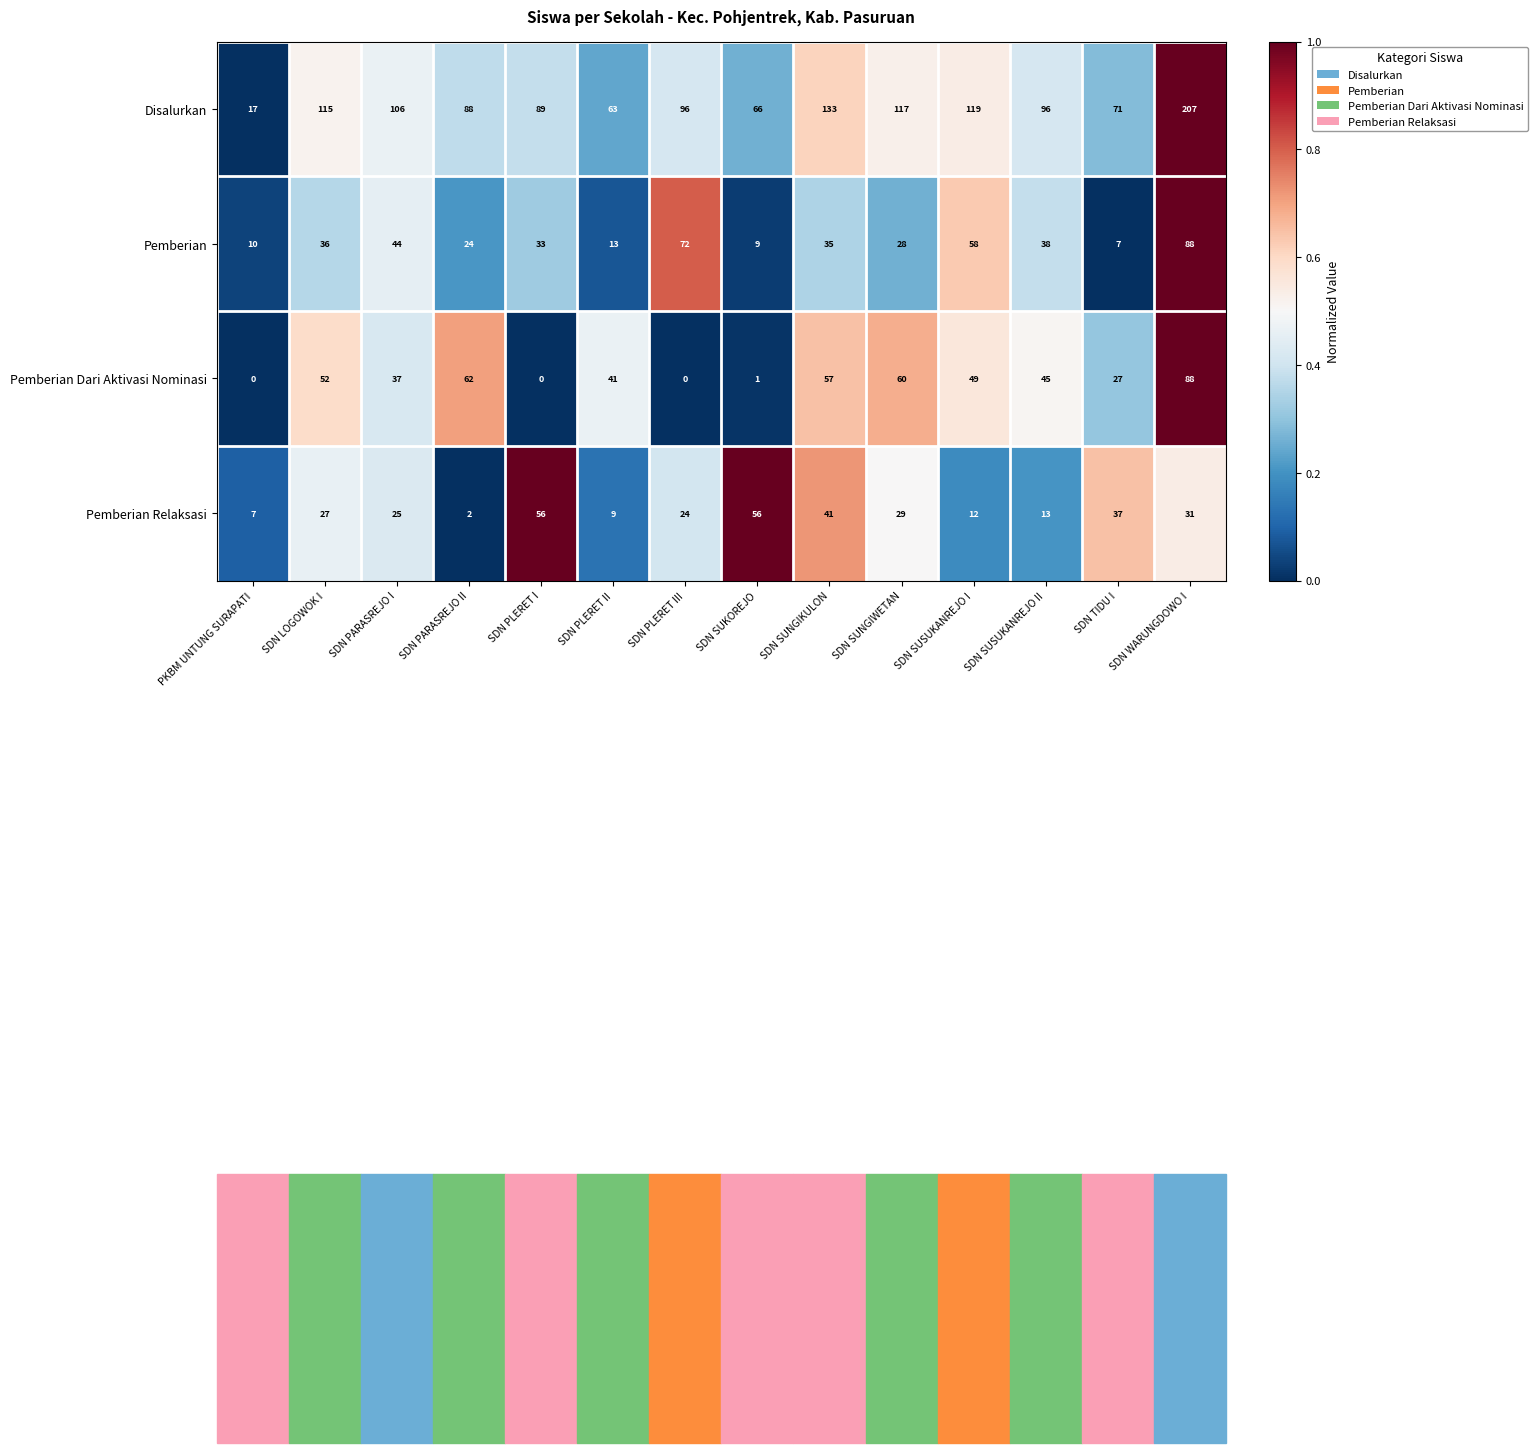

Which series has the largest range (max minus min)?

Disalurkan